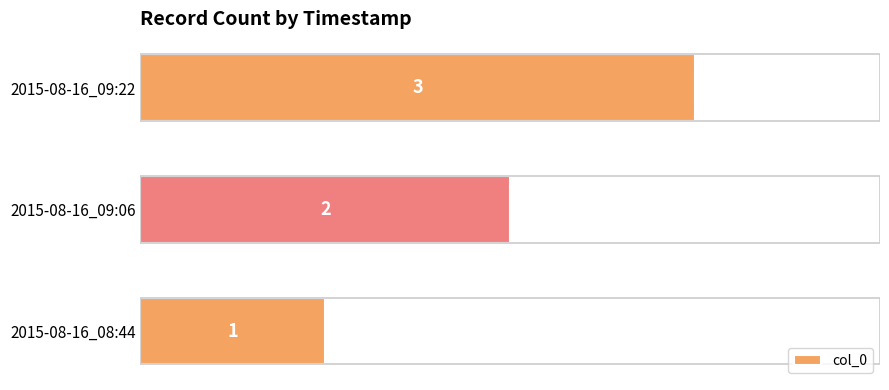

List the labels in order of value, largest first.

2015-08-16_09:22, 2015-08-16_09:06, 2015-08-16_08:44